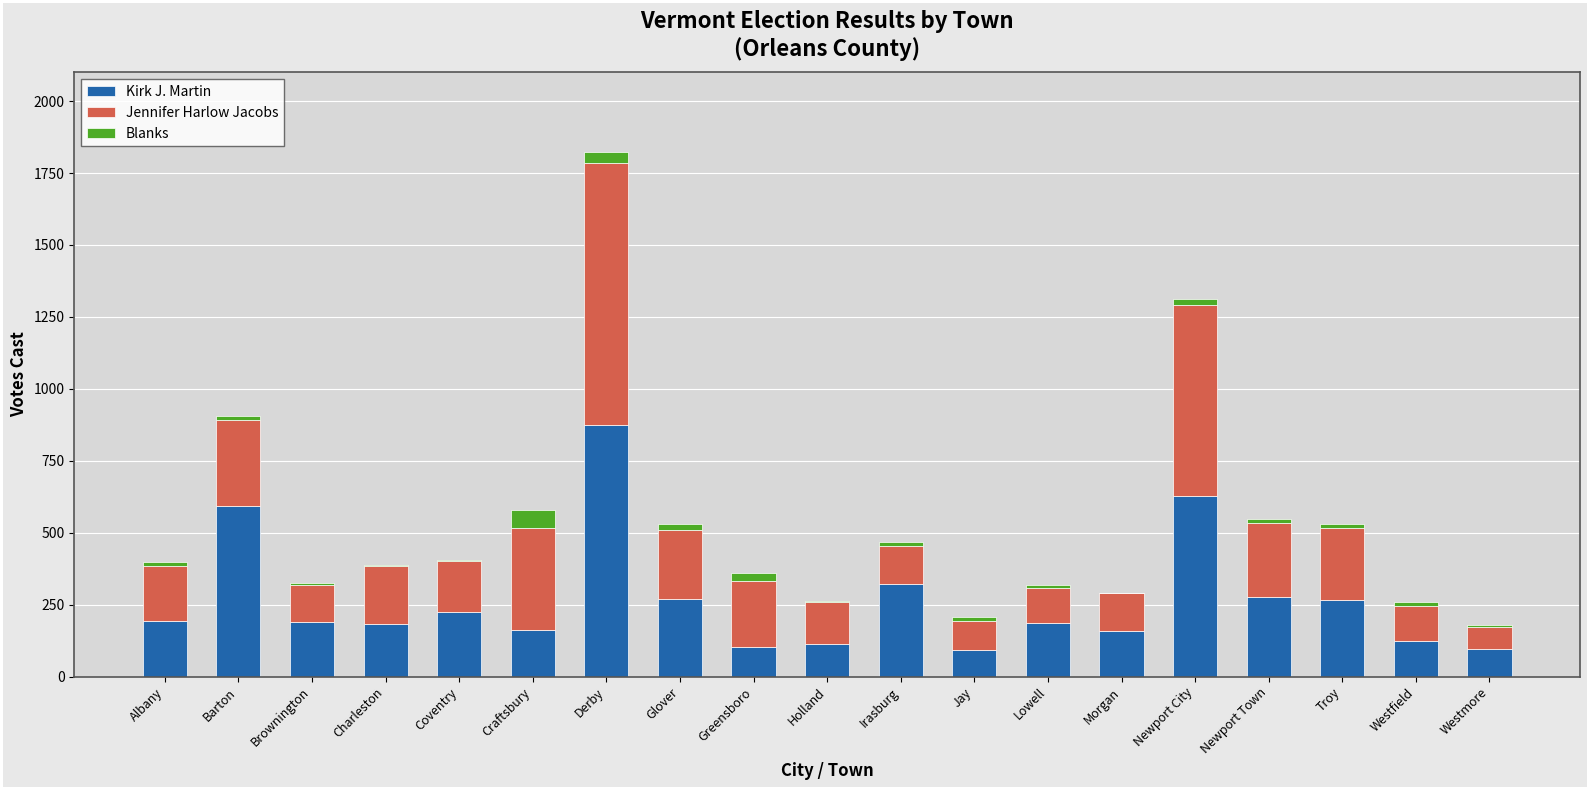

Are the bars grouped side by side (vs. stacked)?

No